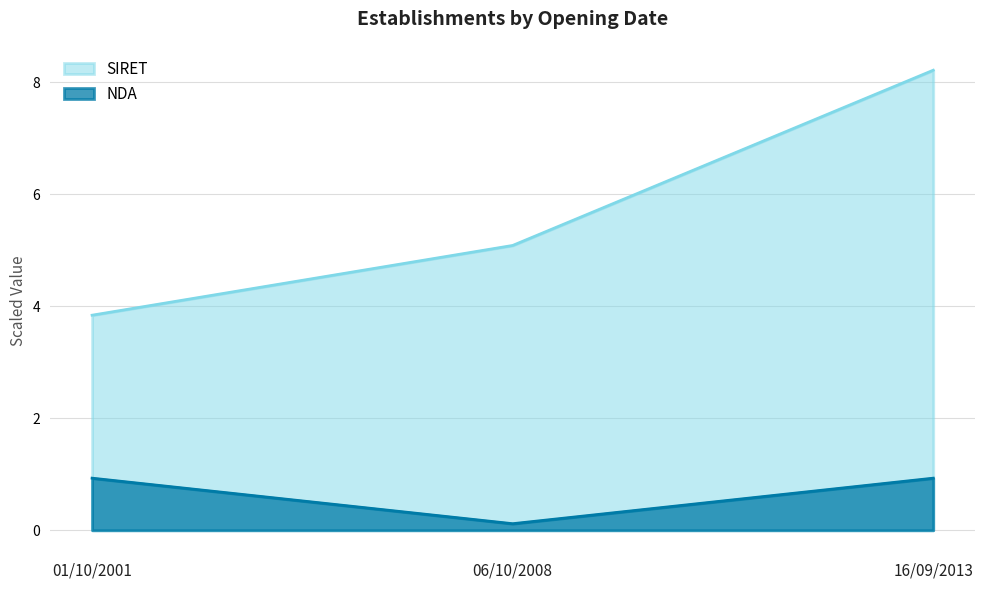

What is the label of the 1st point from the right?

16/09/2013